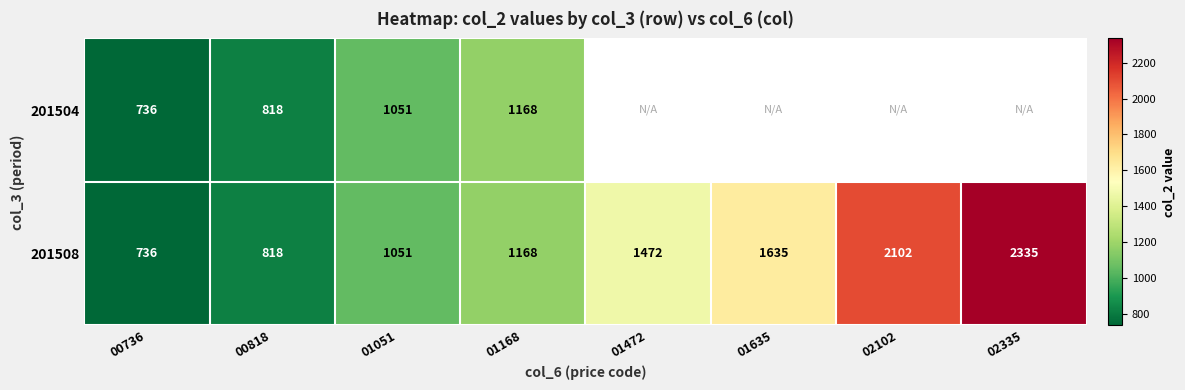

What is the smallest value displayed?

736.0